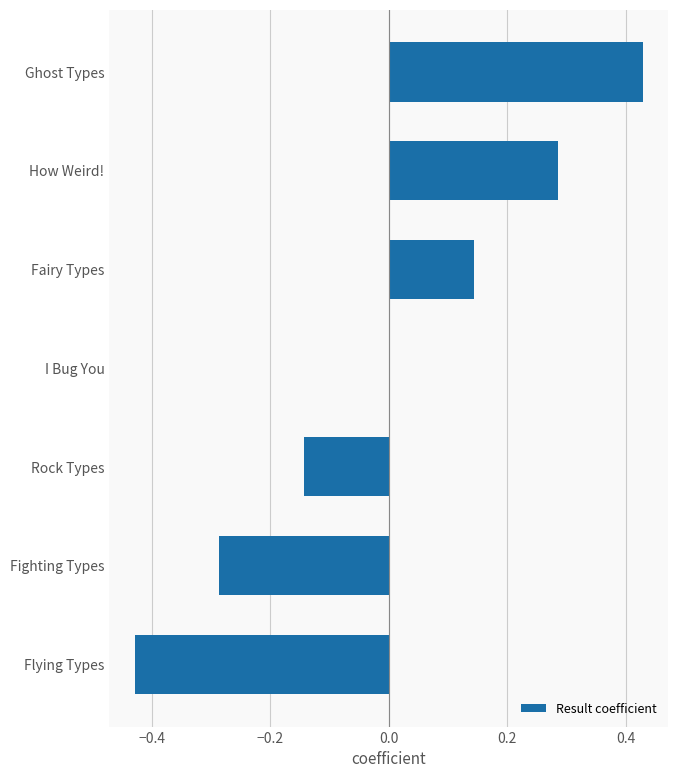

Count the number of data series in this chart.

1